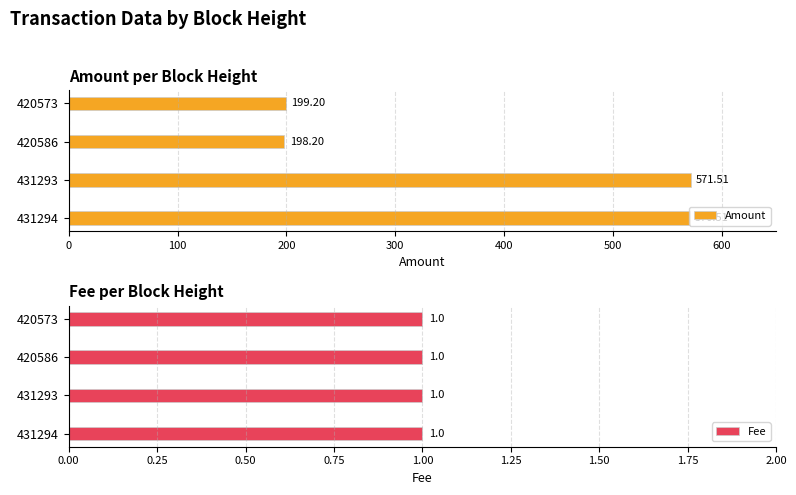

At how many categories does at least one series exceed 136?

4